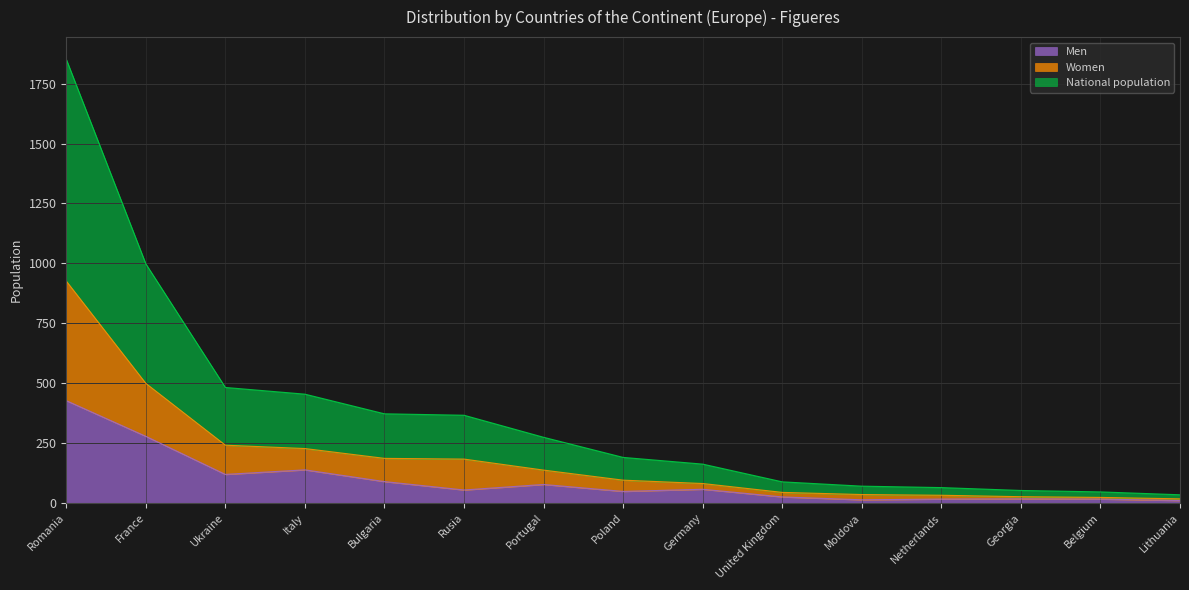

What is the value of the National population point at the 1st from the left?

1852